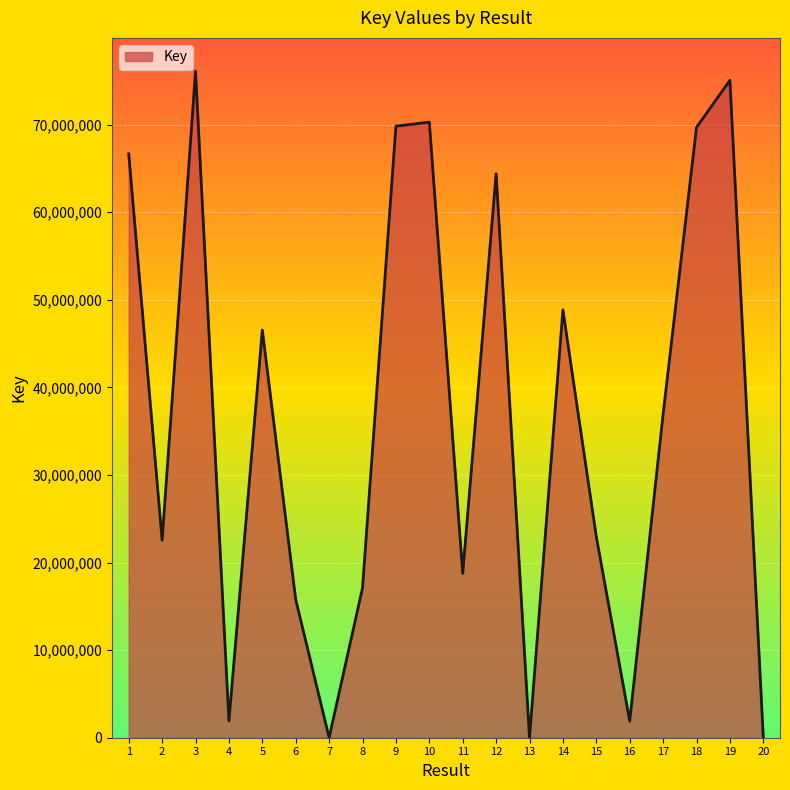

True or false: the data shows 46553227 at 5.

True